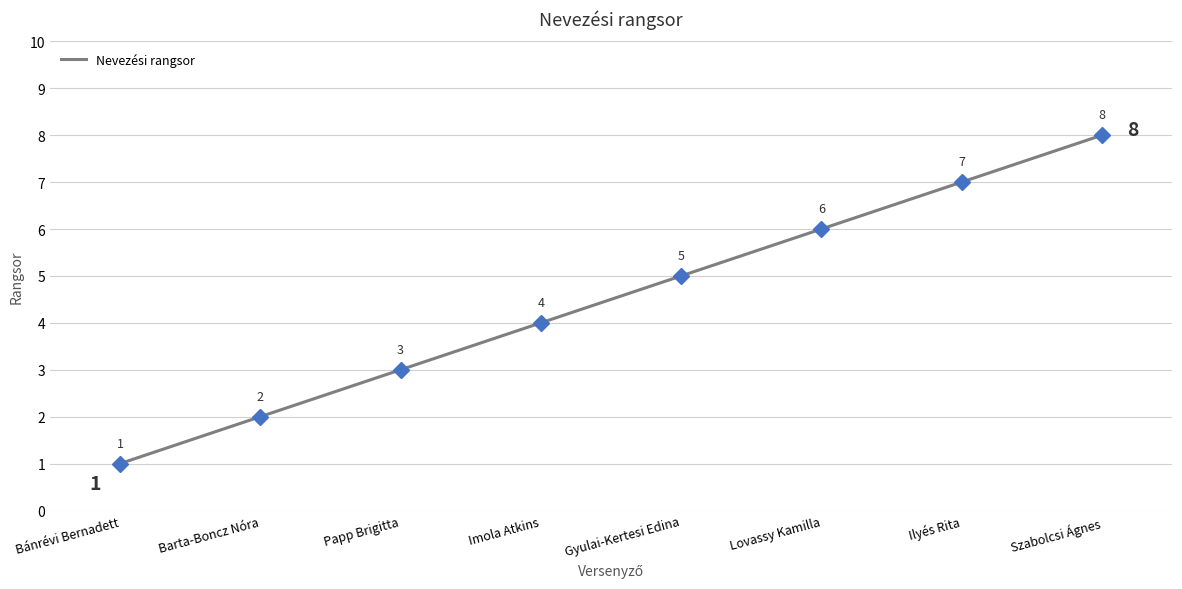

Reading left to right, what are all the values shown in this chart?

1	2	3	4	5	6	7	8